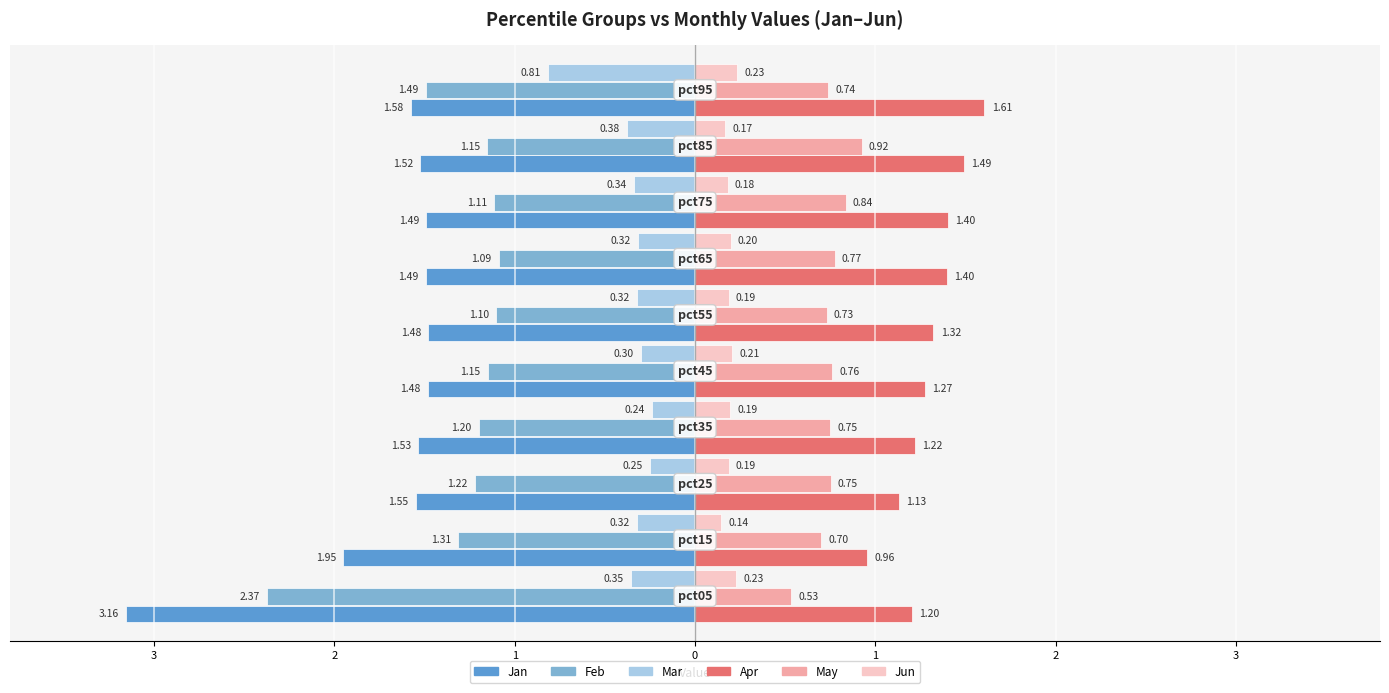

Which series has the widest spread of values?

Jan